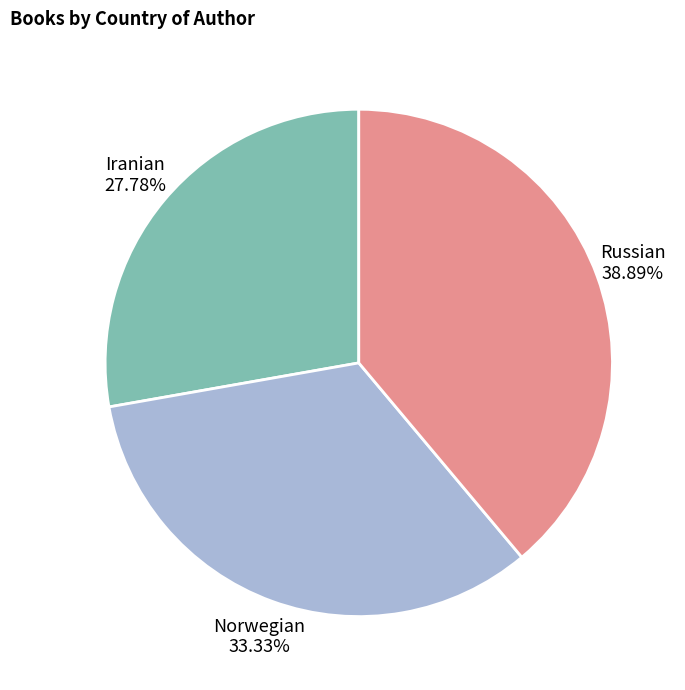

To the nearest percent, what is the average slice percentage?

33%